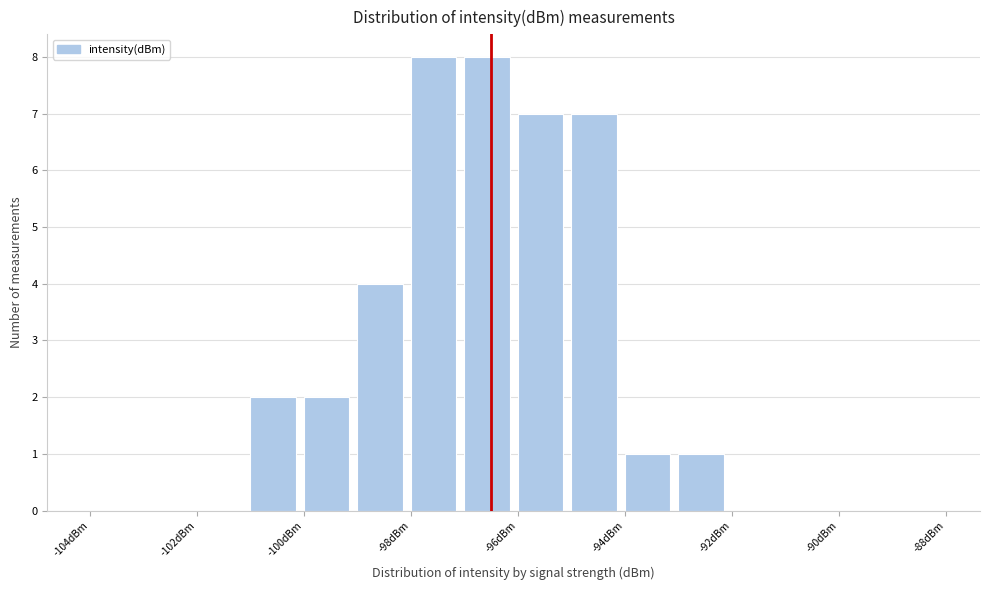

Reading left to right, list every bar in this chart as the range it spans on the x-axis followed by its height. The values are not printed on the chart, so give them approximately, as read against the axis.

-104 to -103: 0
-103 to -102: 0
-102 to -101: 0
-101 to -100: 2
-100 to -99: 2
-99 to -98: 4
-98 to -97: 8
-97 to -96: 8
-96 to -95: 7
-95 to -94: 7
-94 to -93: 1
-93 to -92: 1
-92 to -91: 0
-91 to -90: 0
-90 to -89: 0
-89 to -88: 0